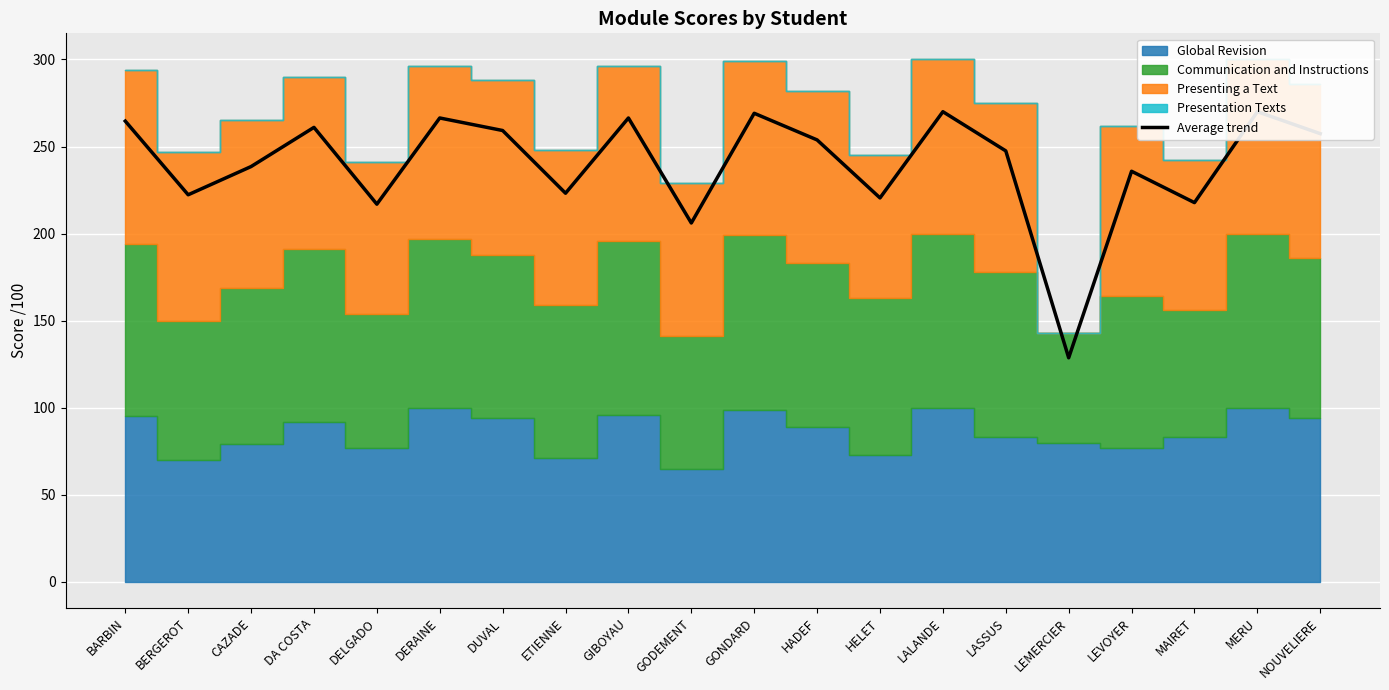

What is the approximate value at MAIRET?

217.8